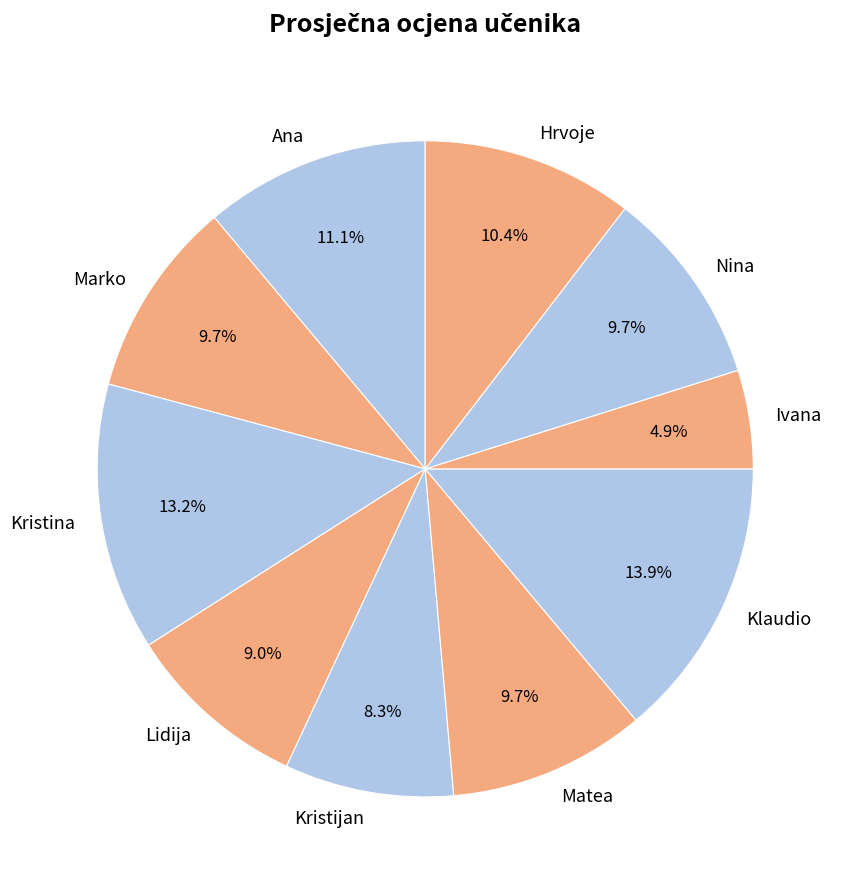

What percentage is NOT represented by Hrvoje?

89.6%